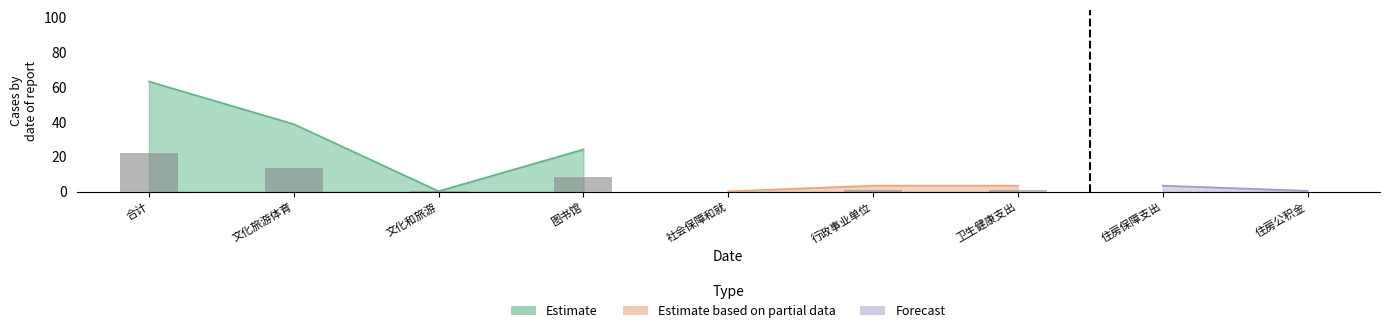

What position from the left is 社会保障和就业支出?

5